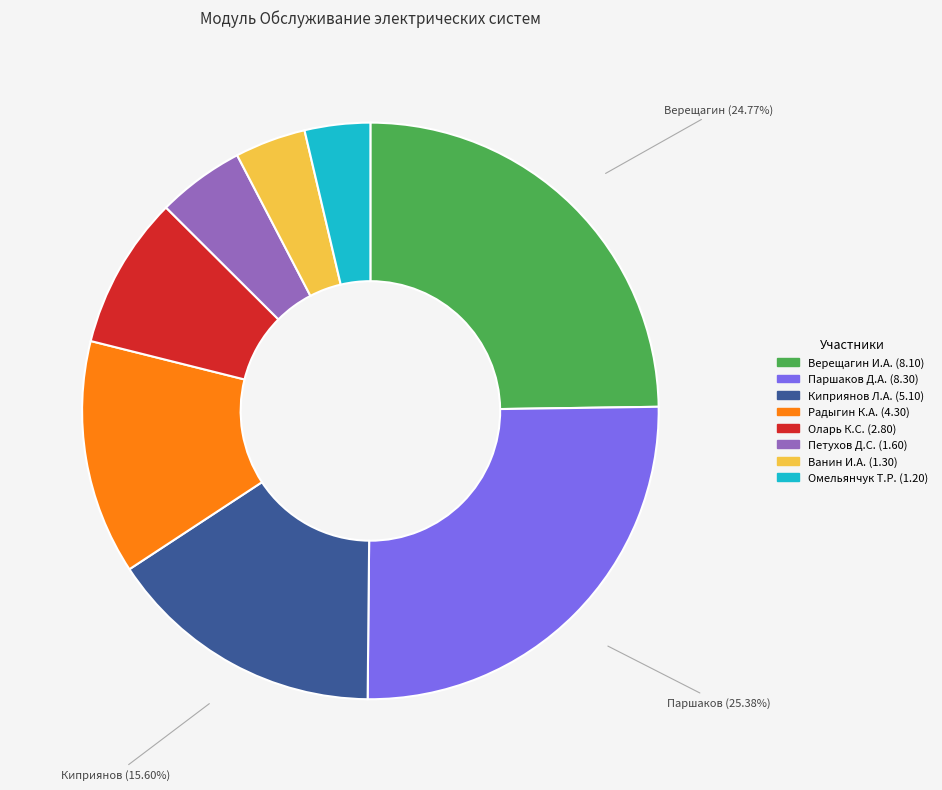

Count the number of slices in the pie.

8